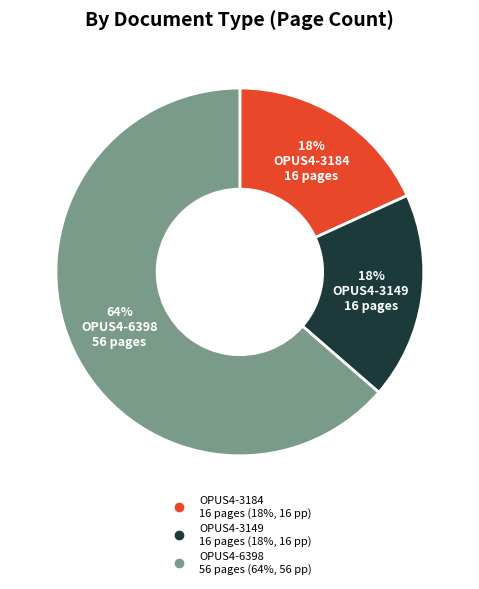

Is there a majority slice in this chart?

Yes